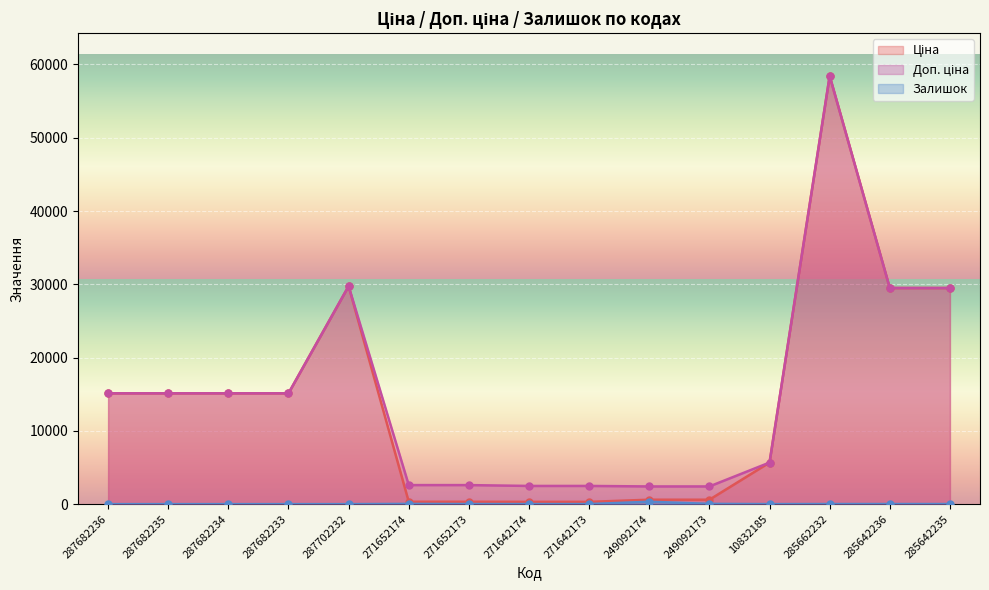

List the series in order of their peak value, lowest first.

Залишок, Ціна, Доп. ціна